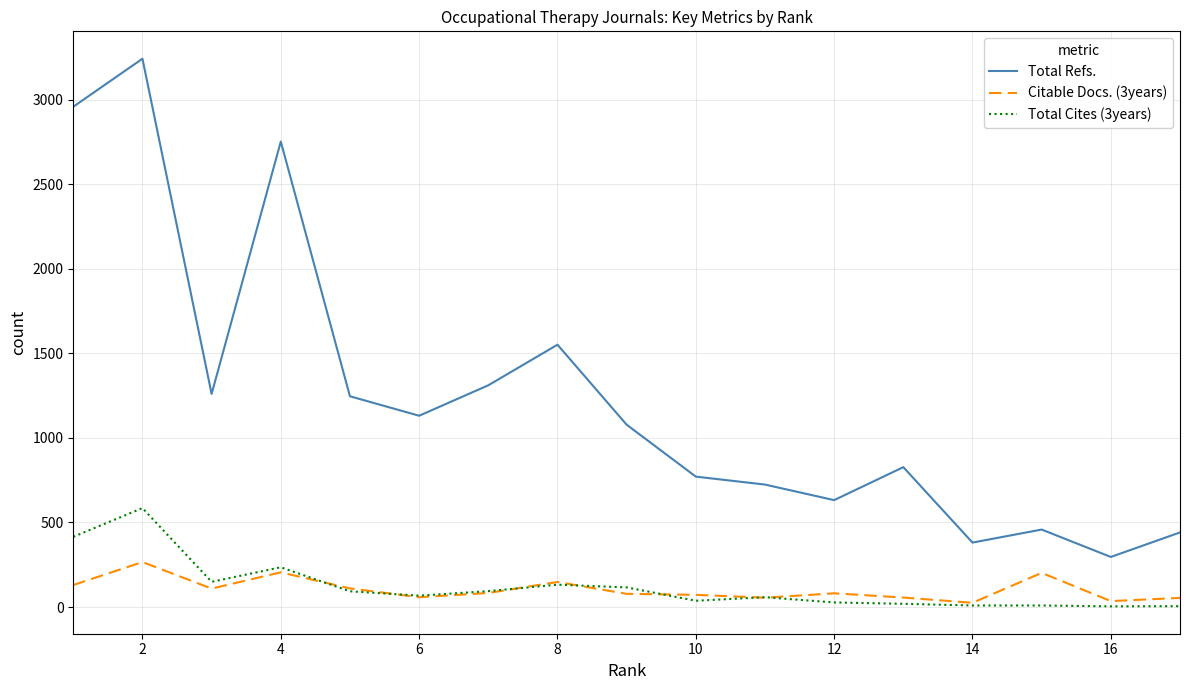

What is the maximum value shown in the chart?

3242